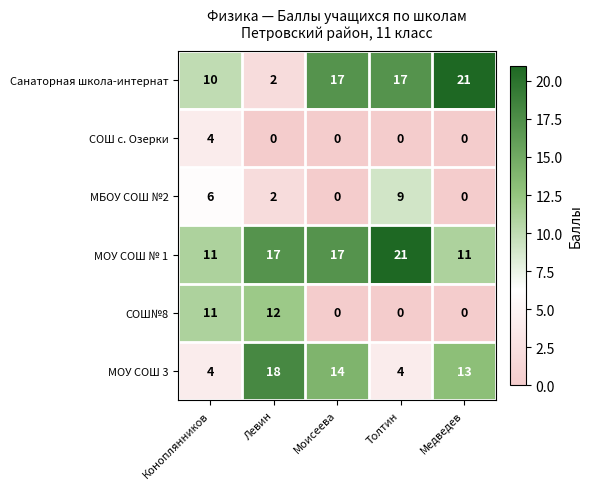

How many series are shown in this chart?

6